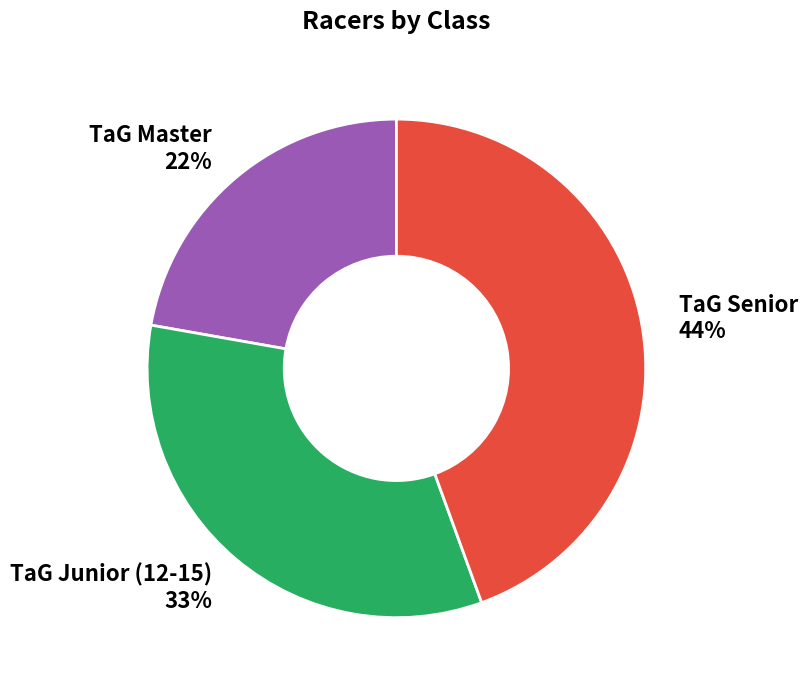

Combined, do TaG Junior (12-15) and TaG Senior account for over 50%?

Yes